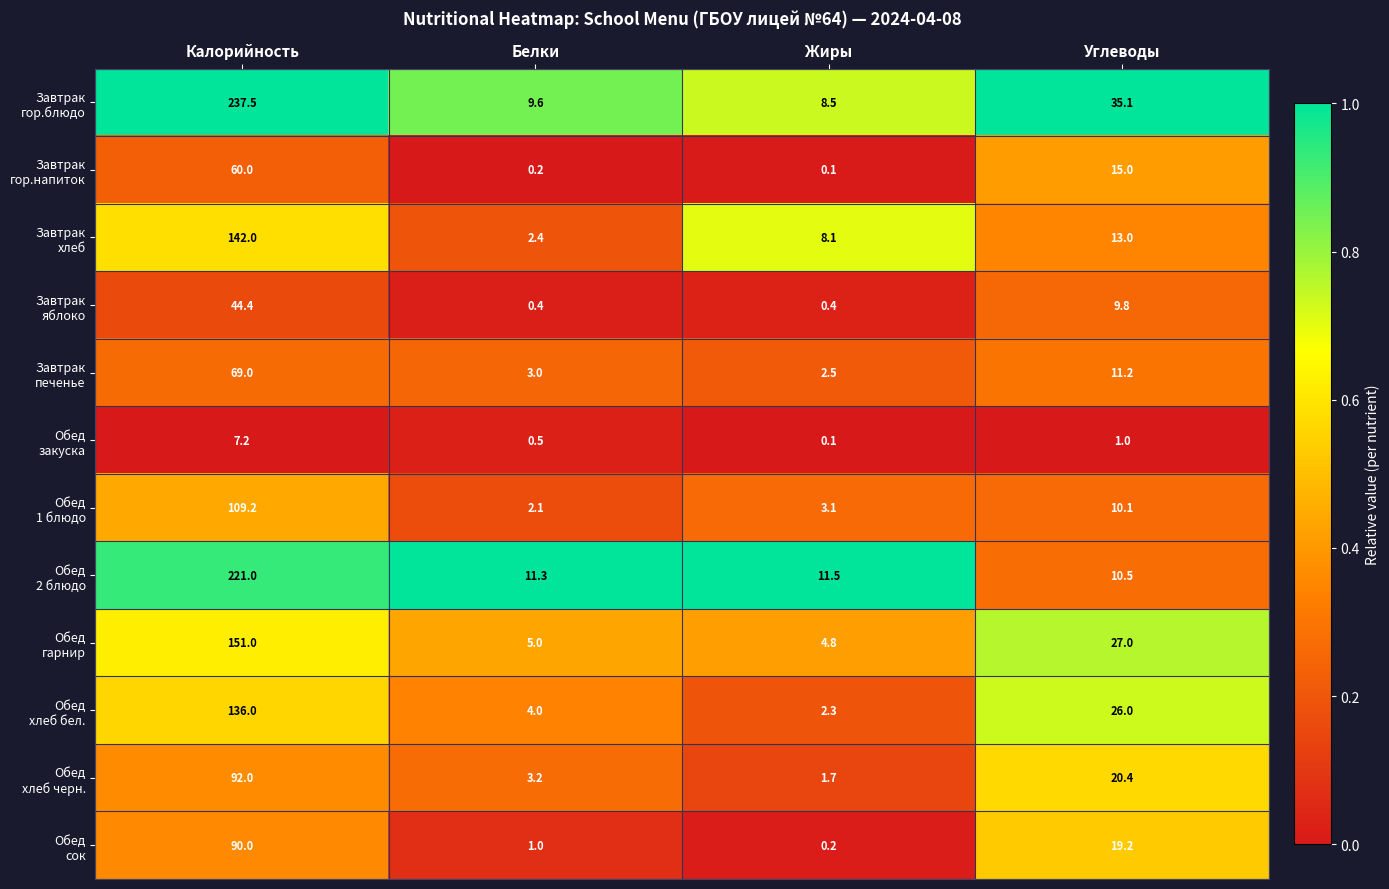

What is the total value across all series at Жиры?

43.3